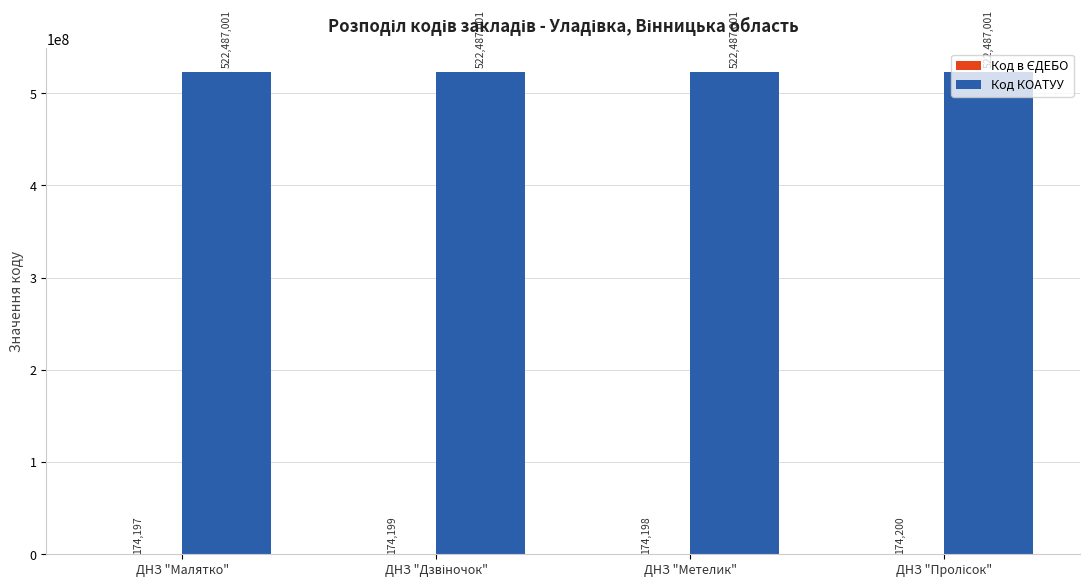

What is the approximate value of Код КОАТУУ at ДНЗ "Метелик"?

522487001